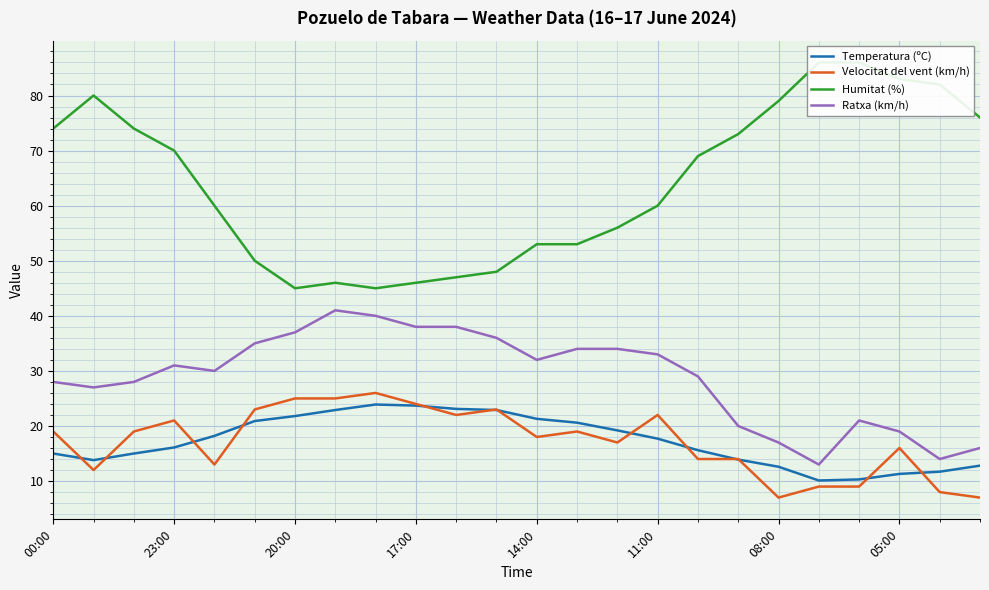

What is the label of the 2nd point from the right?

22